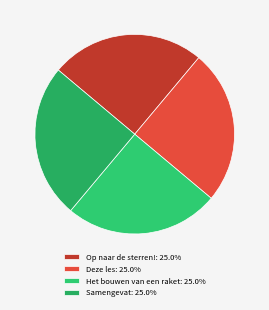

How many segments does this pie chart have?

4